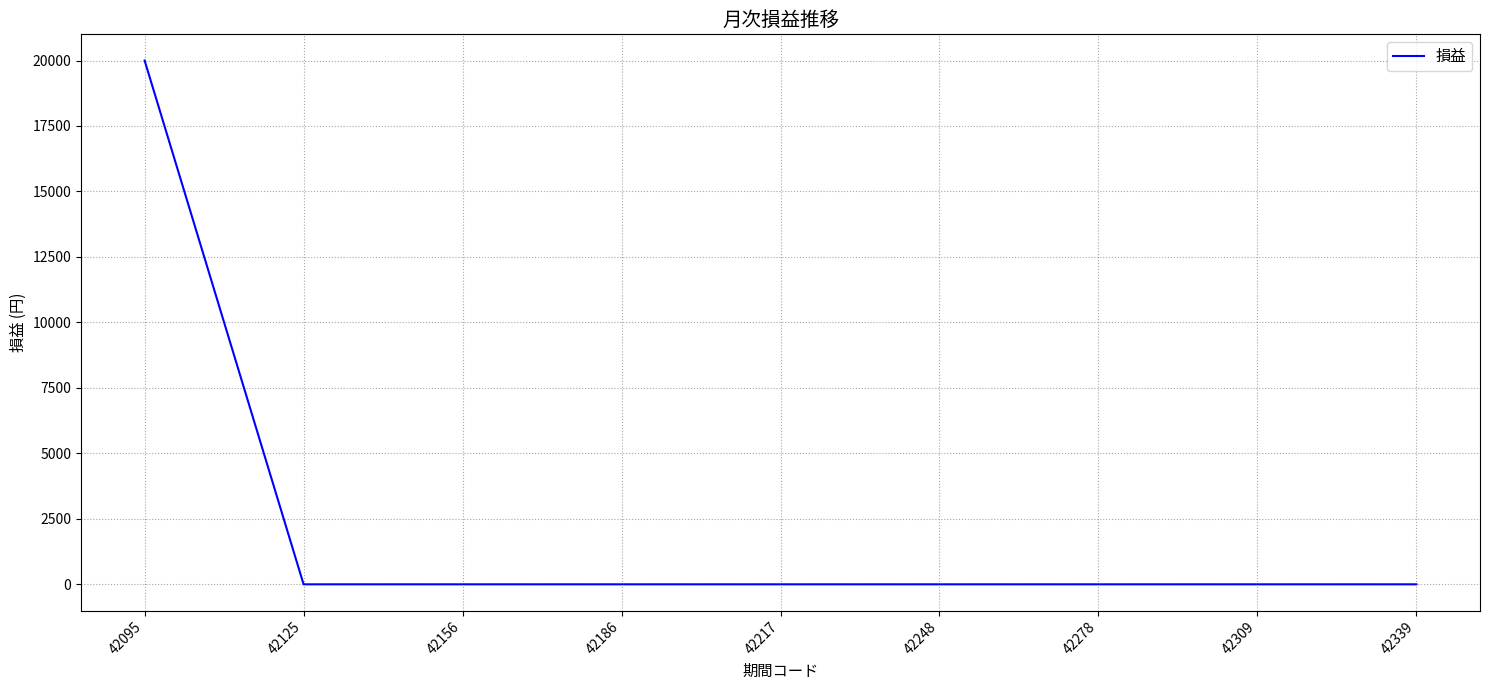

What is the average value?

2222